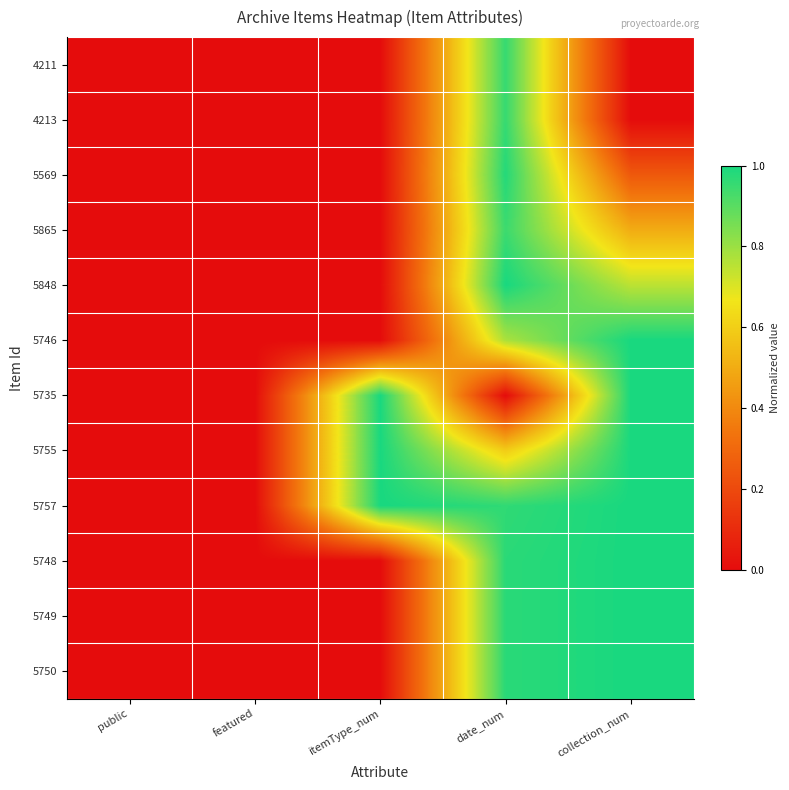

Which label corresponds to the largest value in the chart?

date_num